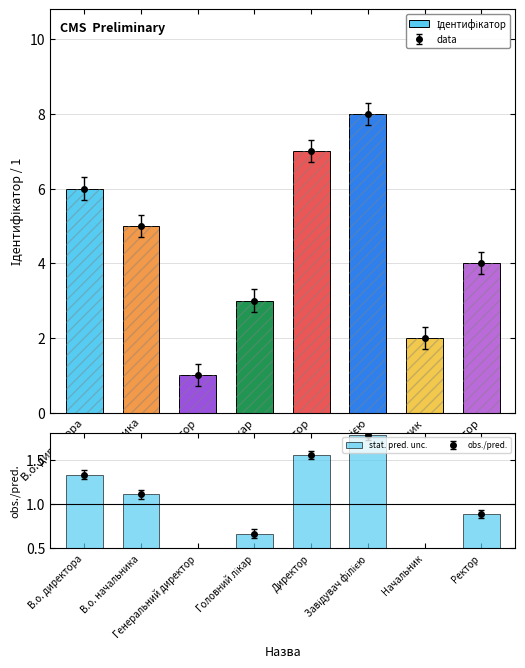

What is the difference between the second highest and minimum values in the Ідентифікатор series?

6.0